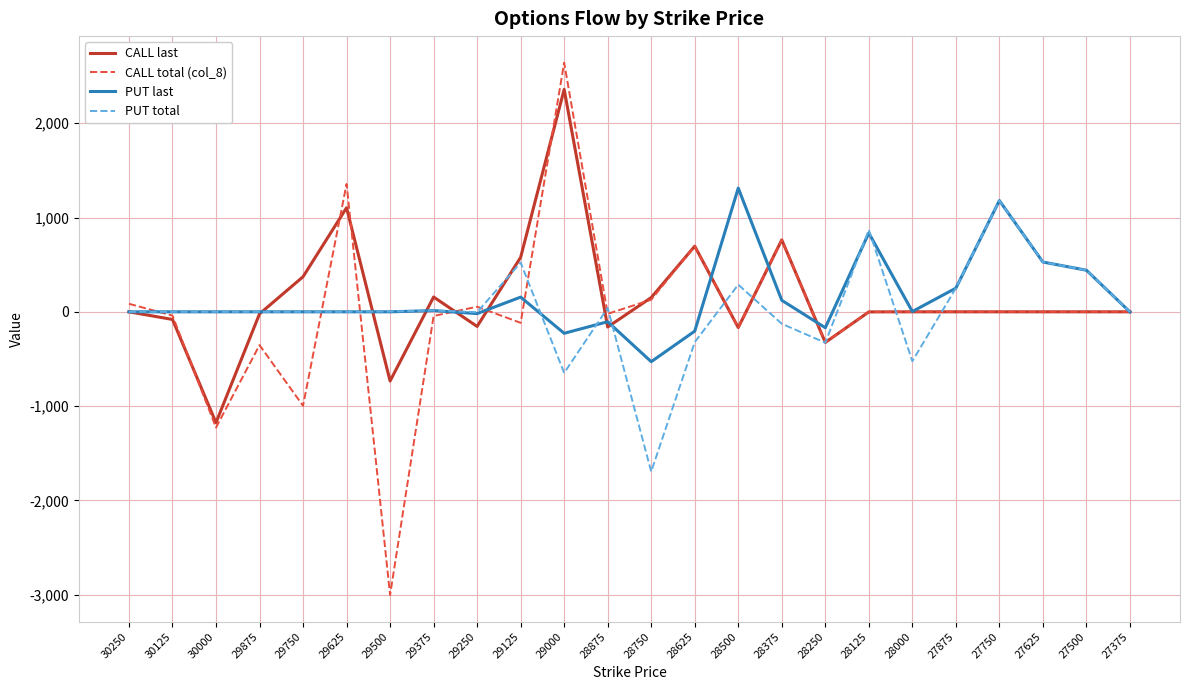

Which category has the highest value across all series?

29000